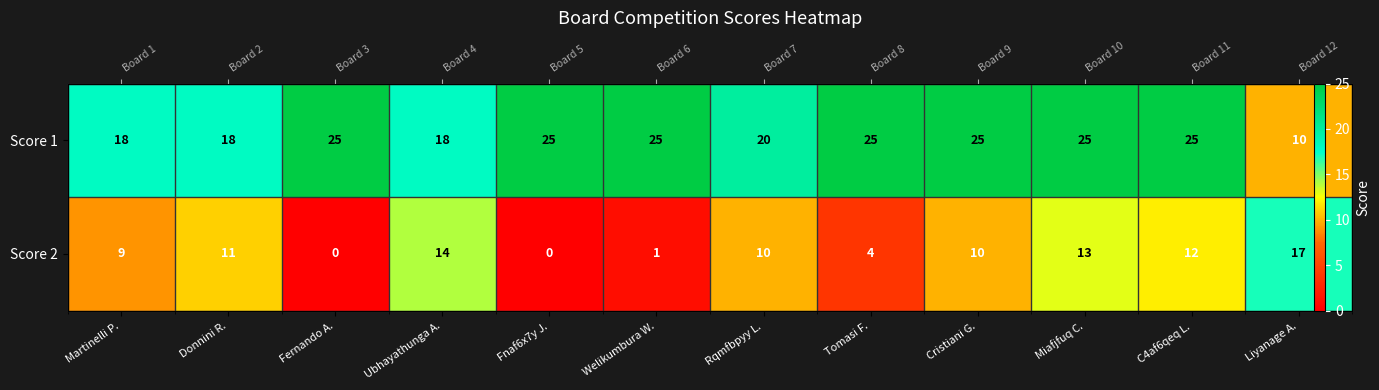

True or false: Score 2 has a value of 12 at C4af6qeq L..

True